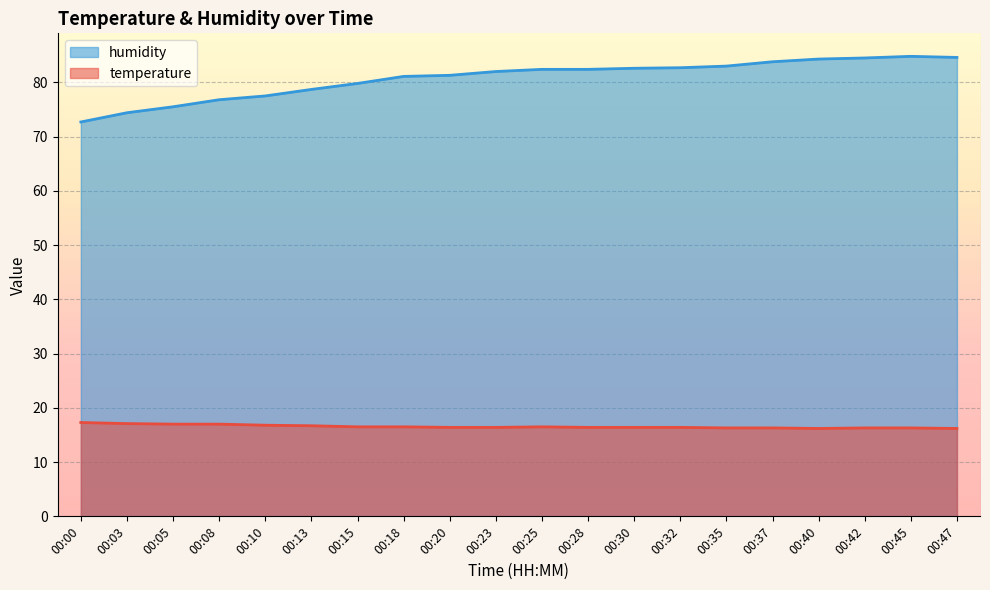

How many lines are shown in the chart?

2